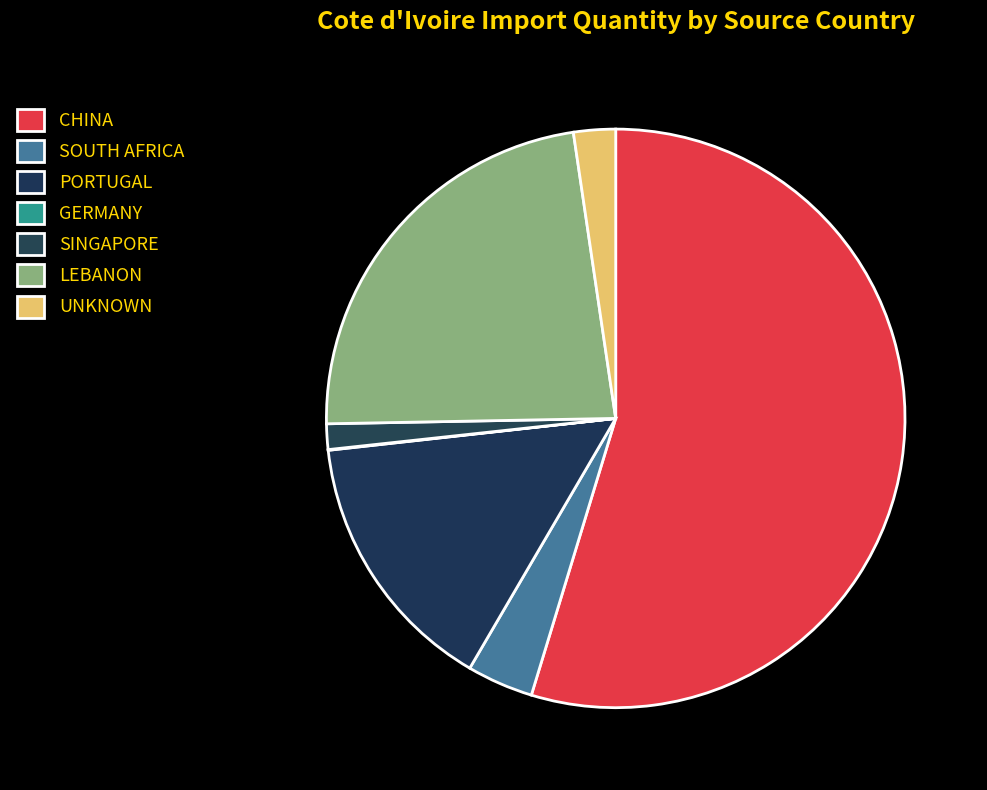

What percentage is NOT represented by SINGAPORE?

98.6%